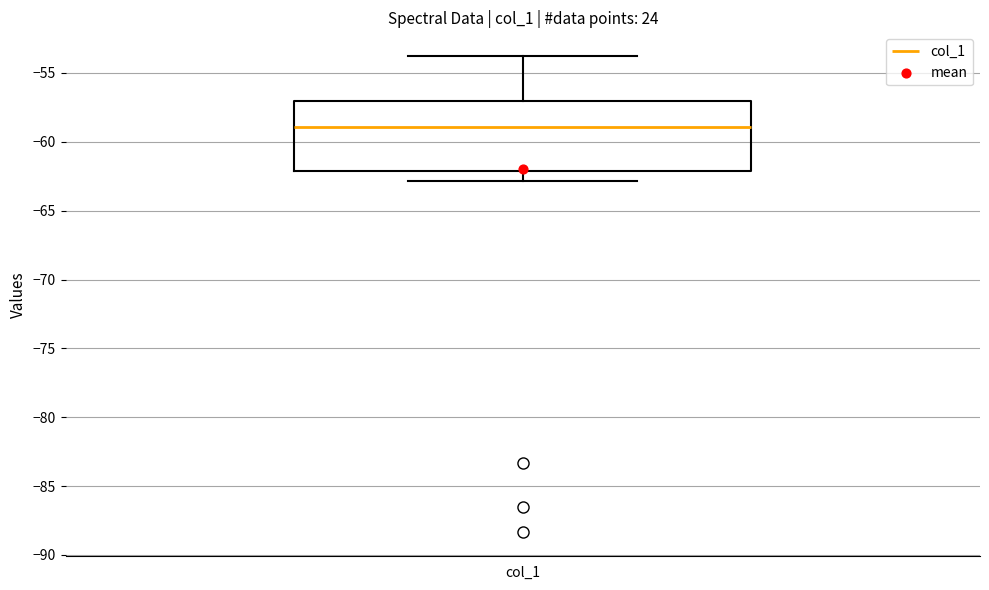

Transcribe this box plot: give where the median line is, the range the box spans, and where the two whiskers end, as read against the y-axis. The values are not printed on the chart, so give them approximately, as read against the axis.

median -59, box -62 to -57, whiskers -63 to -54